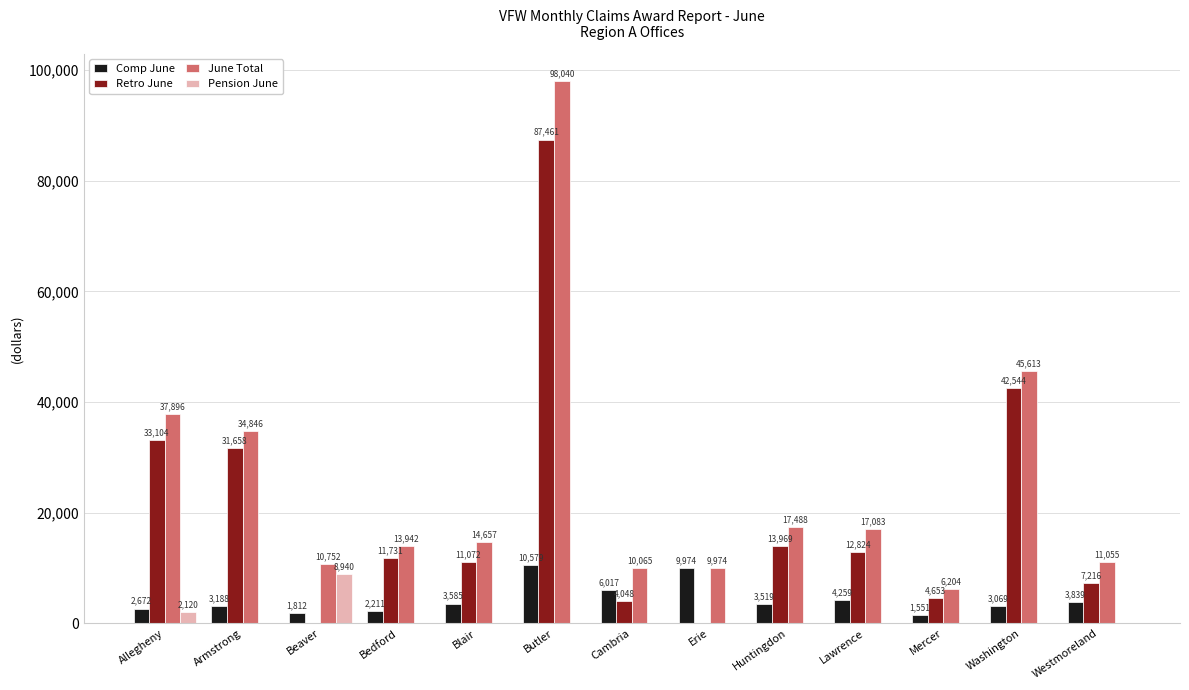

The value of June Total at Armstrong is 12263. True or false?

False